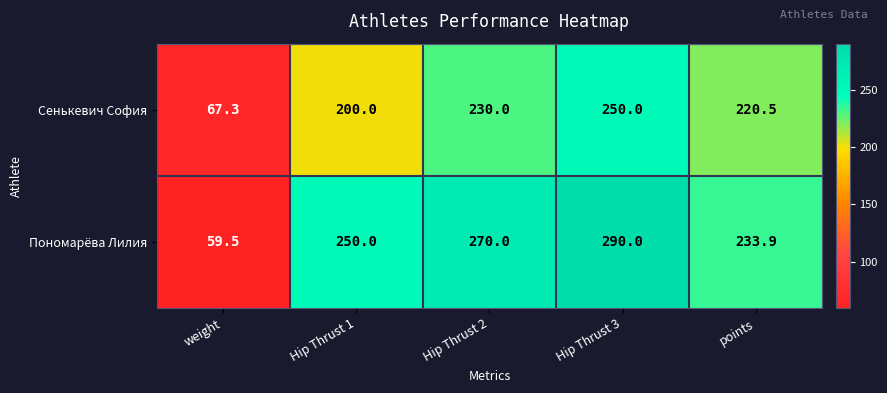

List the labels in order of Сенькевич София value, largest first.

Hip Thrust 3, Hip Thrust 2, points, Hip Thrust 1, weight